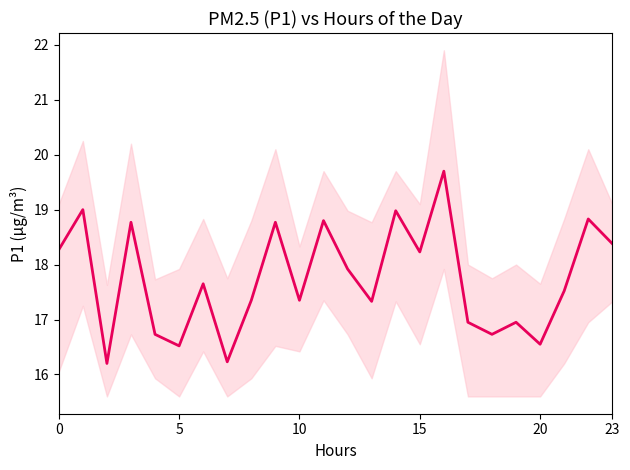

Which label corresponds to the largest value in the chart?

16